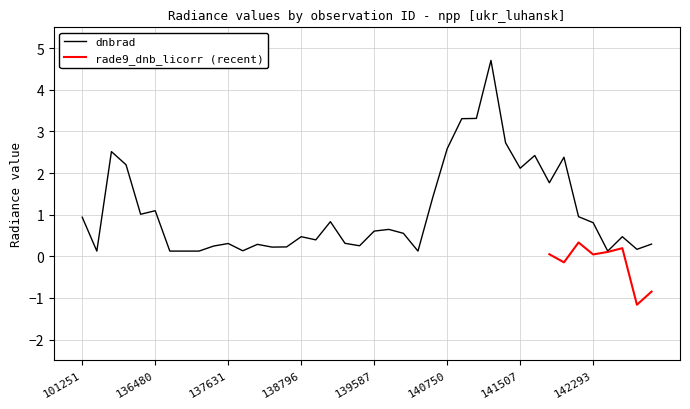

Rank the categories by value from lowest to highest.

137251, 140551, 142483, 136672, 136861, 135532, 137822, 144246, 138022, 138408, 137442, 139201, 138010, 144263, 137631, 139009, 138809, 142871, 138796, 139797, 139587, 139783, 142293, 138994, 101251, 142099, 136295, 136480, 140565, 141699, 141507, 135906, 141713, 141522, 135717, 140750, 141315, 140920, 140934, 141125